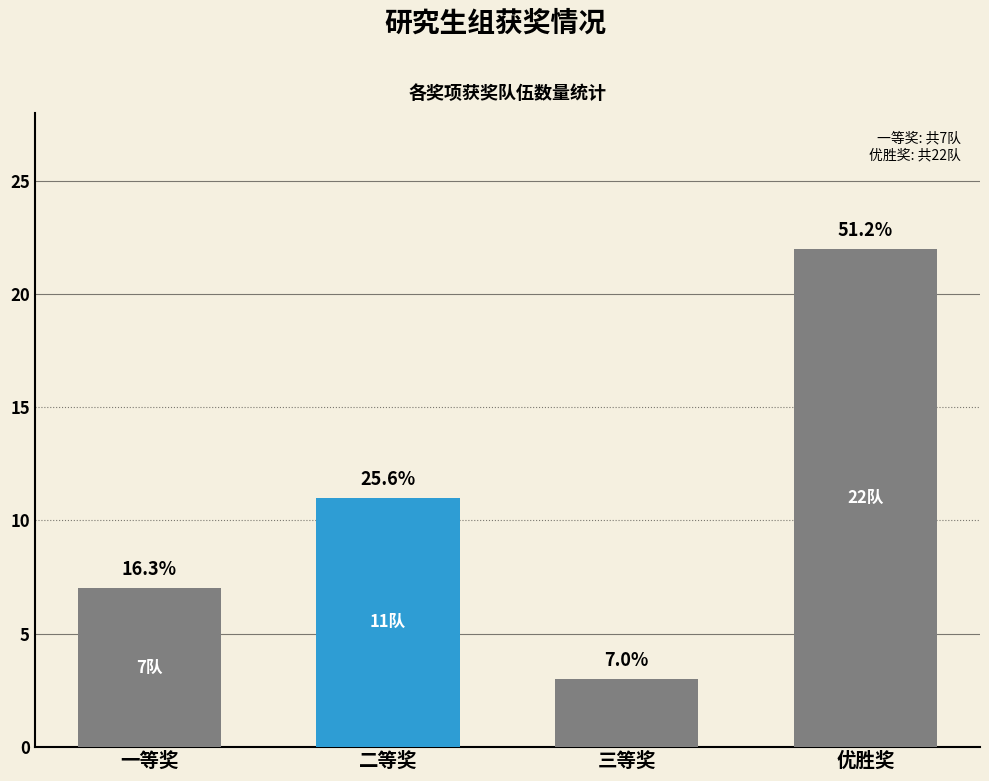

What is the difference between the second highest and second lowest values?

4